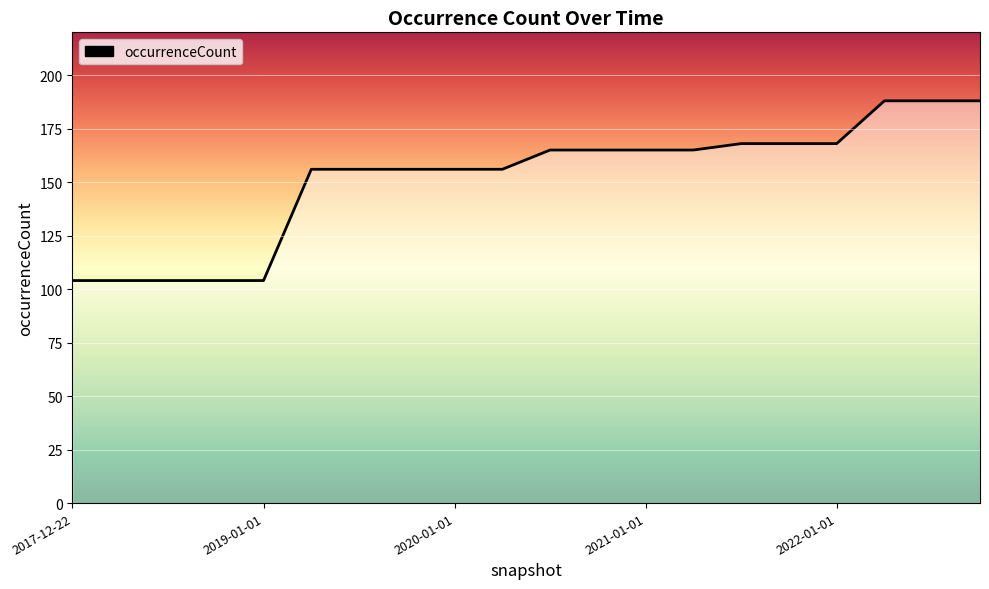

What is the difference between the second highest and second lowest values?

84